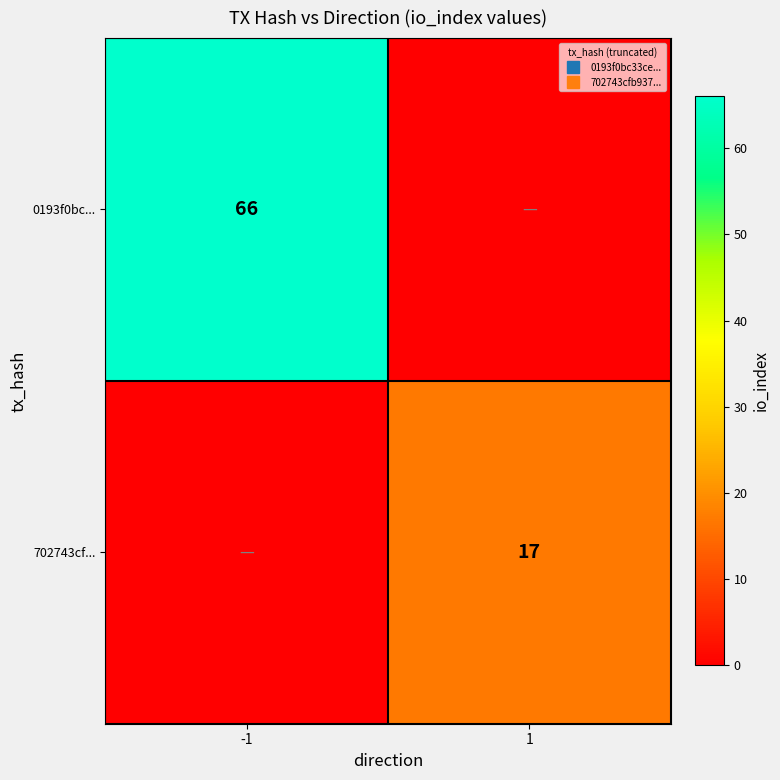

At -1, list the series in order from largest to smallest.

0193f0bc..., 702743cf...